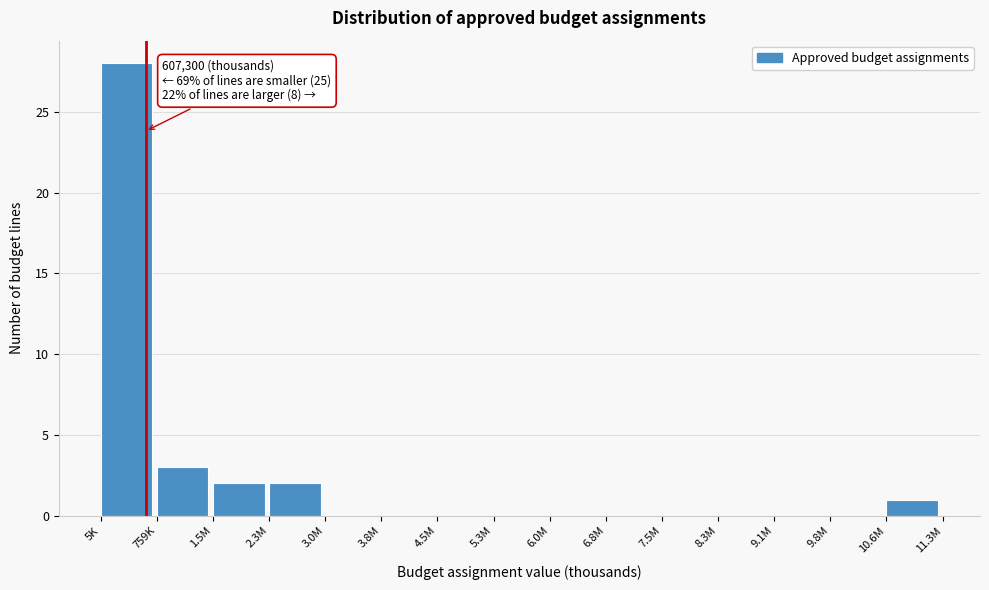

Reading left to right, extract all data points from this chart.

5K=28	759K=3	1.5M=2	2.3M=2	3.0M=0	3.8M=0	4.5M=0	5.3M=0	6.0M=0	6.8M=0	7.5M=0	8.3M=0	9.1M=0	9.8M=0	10.6M=1